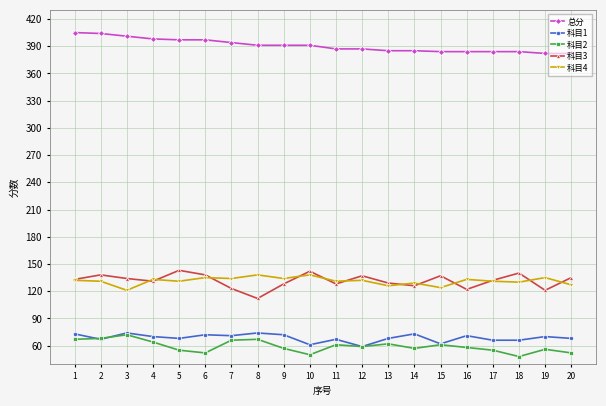

What is the maximum value shown in the chart?

405